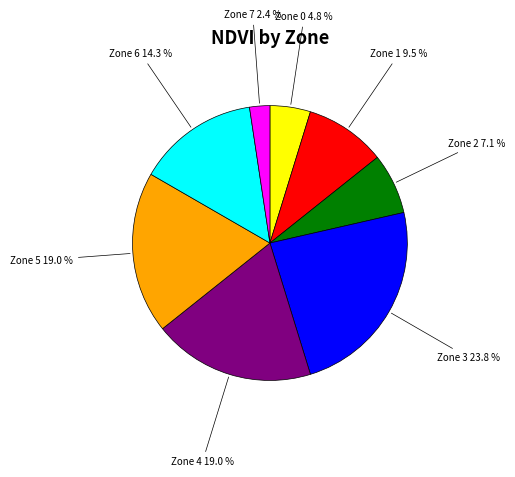

How many slices are in this pie chart?

8